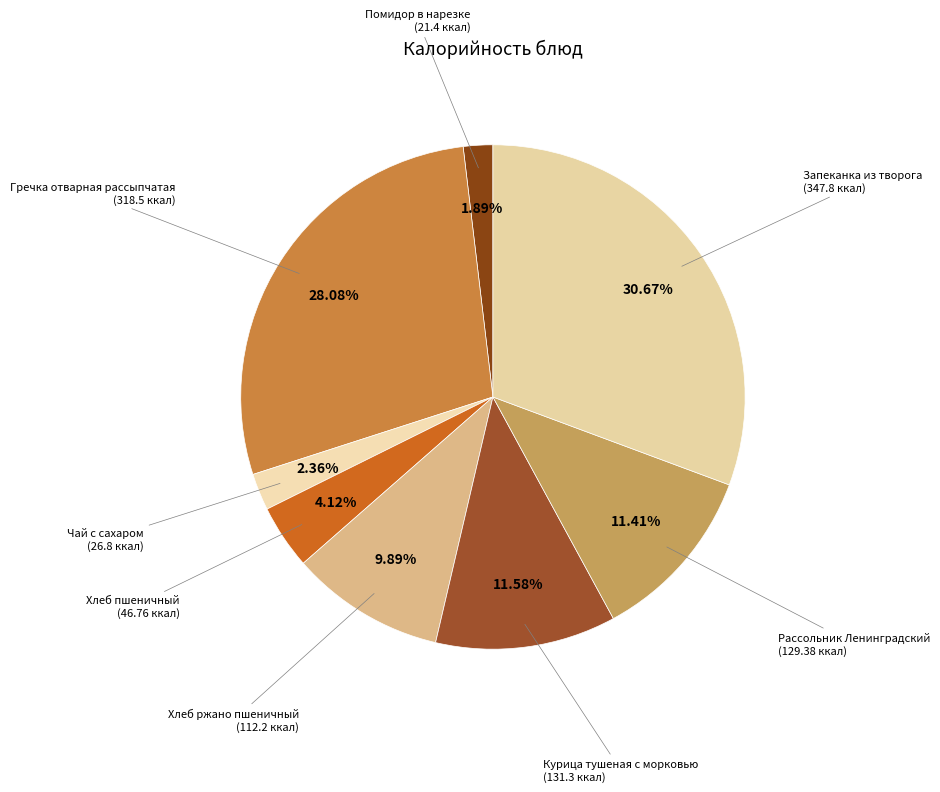

To the nearest percent, what is the average slice percentage?

12%